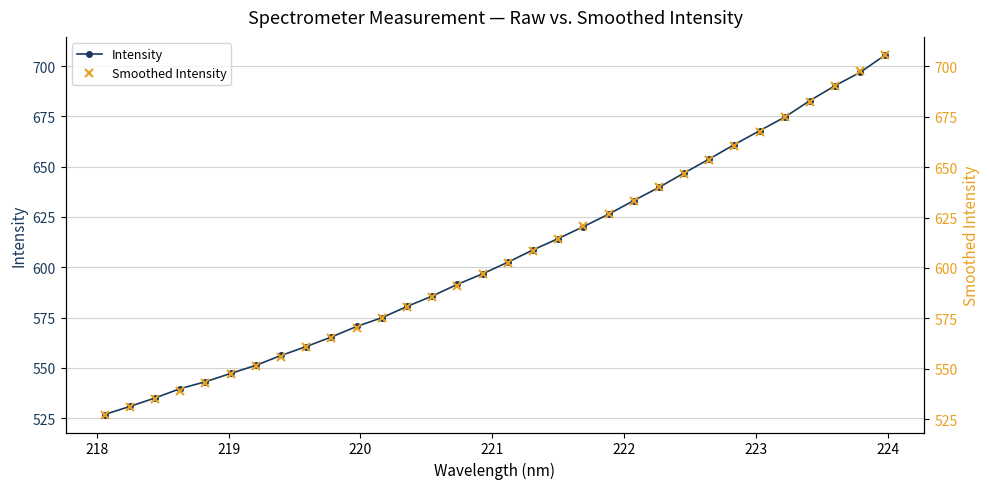

What is the minimum value for Intensity?

526.8